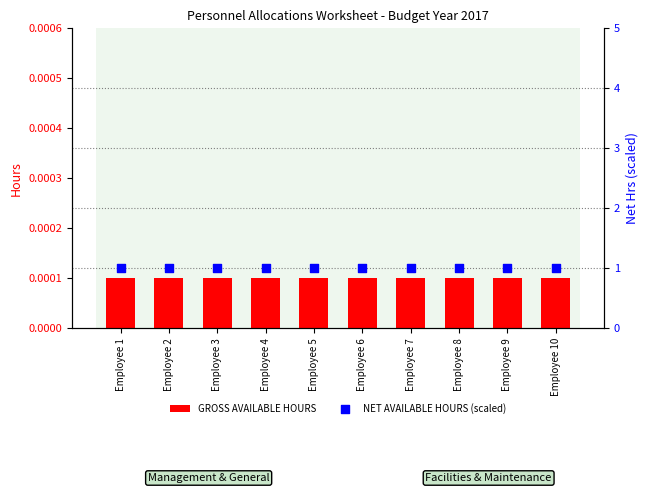

Is the value of GROSS AVAILABLE HOURS at Employee 7 greater than the value of NET AVAILABLE HOURS (scaled) at Employee 5?

No